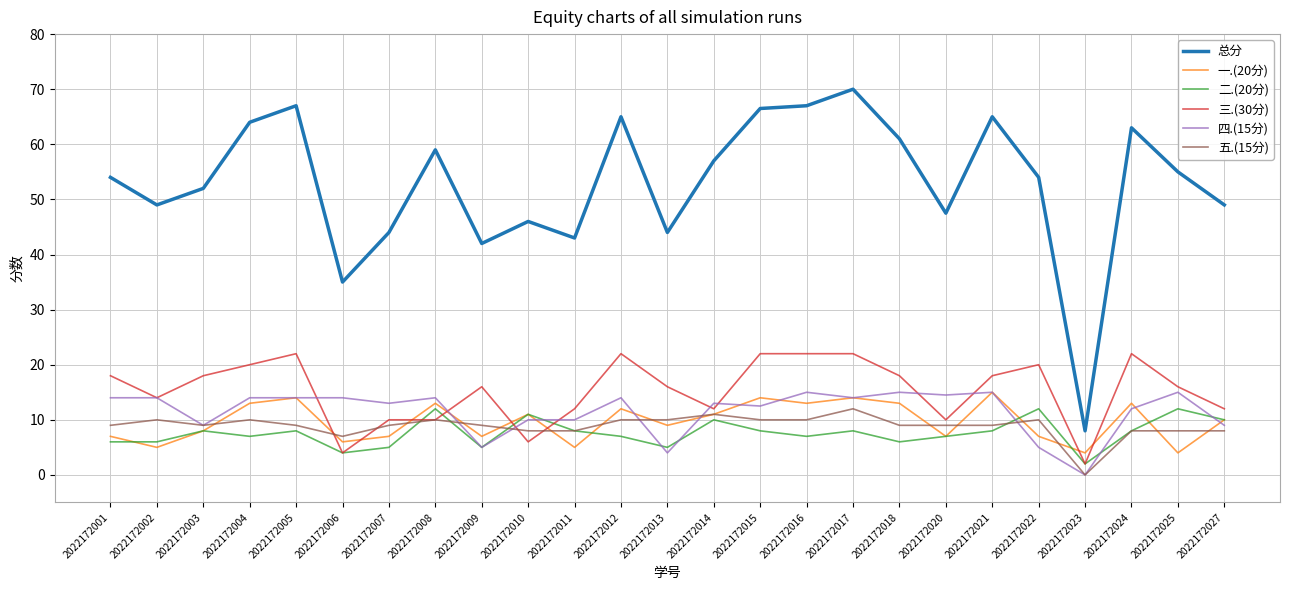

In 总分, how many points are lower than both neighbors (excluding endpoints)?

7